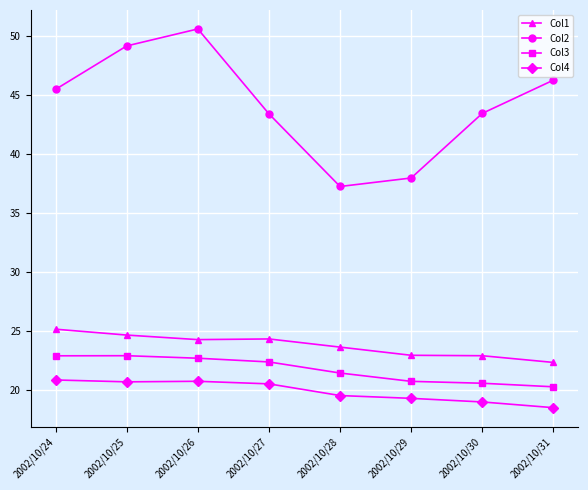

What value does the Col1 series have at 2002/10/31?

22.3